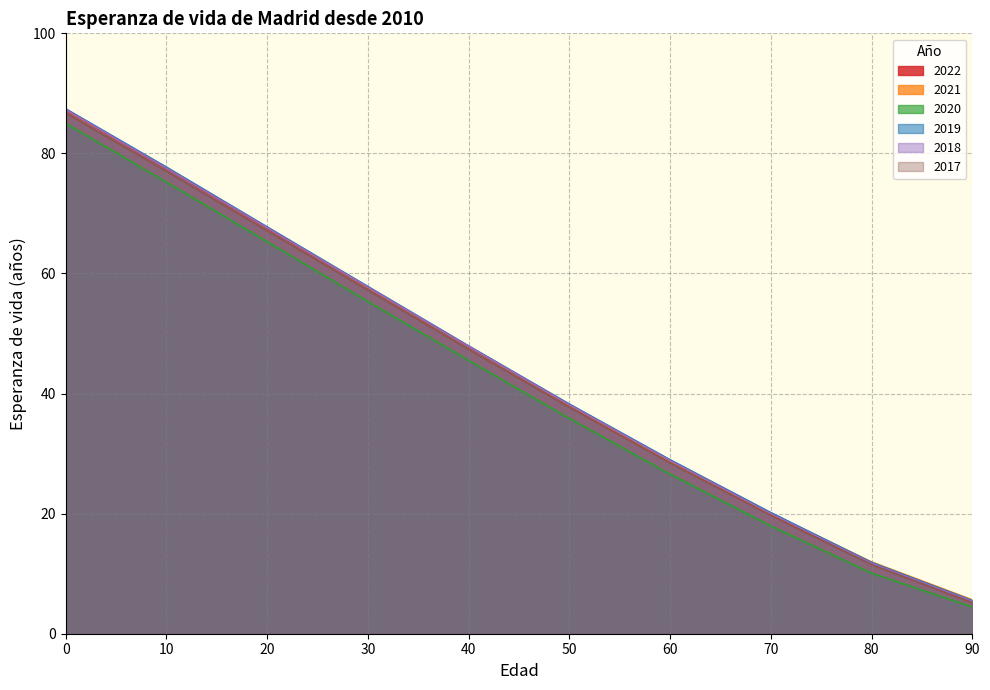

Rank the categories by 2020 value from highest to lowest.

0, 10, 20, 30, 40, 50, 60, 70, 80, 90